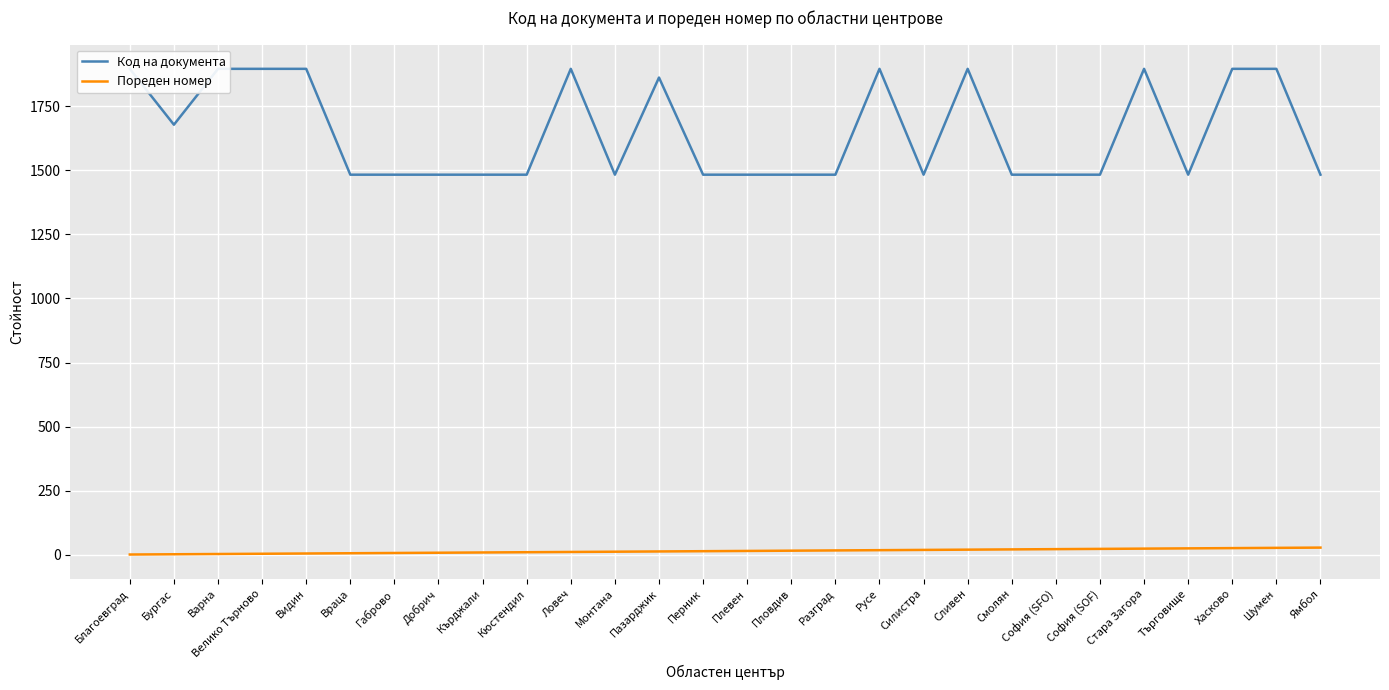

True or false: Пореден номер and Код на документа intersect in this chart.

False